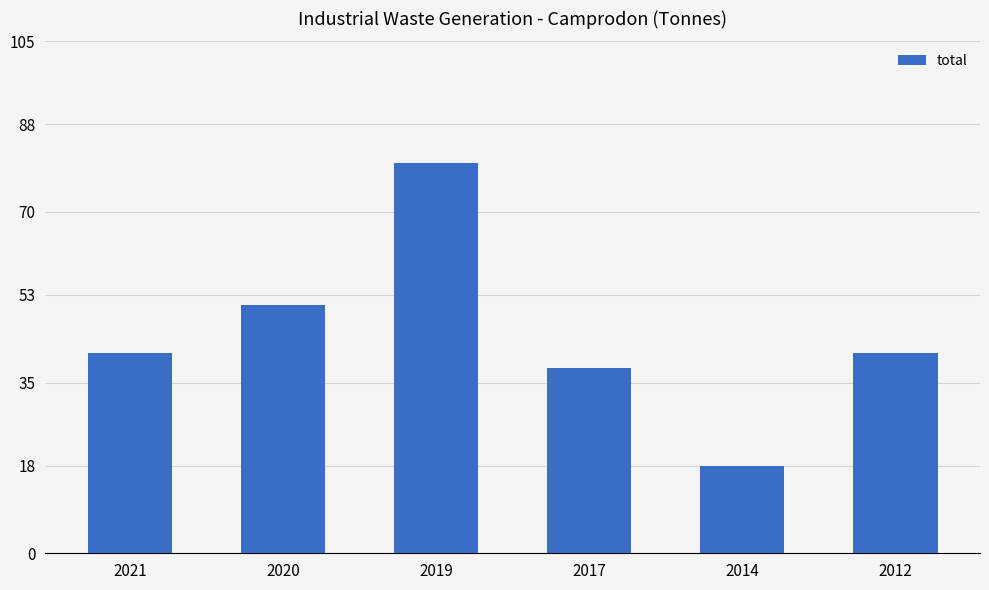

How many bars are there in total?

6